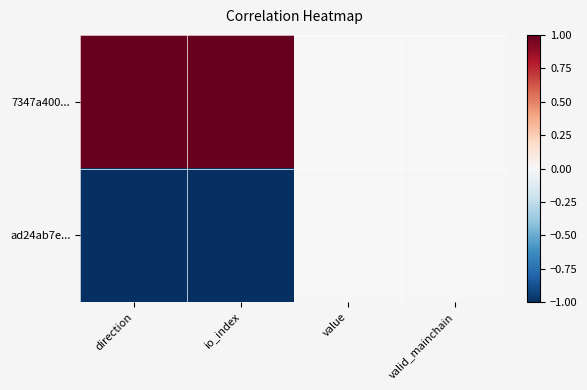

Rank the series at direction from highest to lowest value.

7347a400..., ad24ab7e...